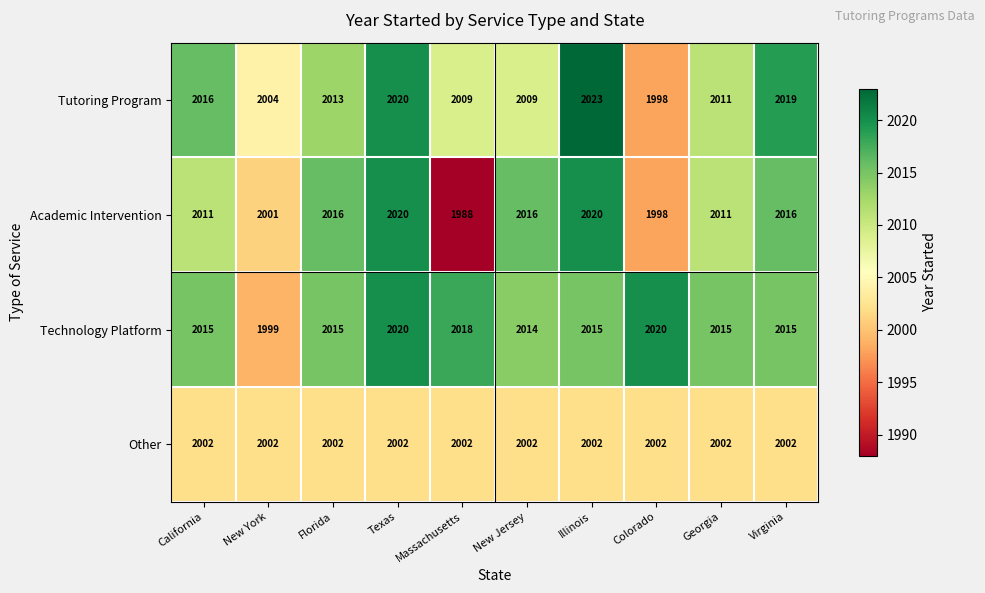

At which label is Technology Platform closest to 2009?

New Jersey